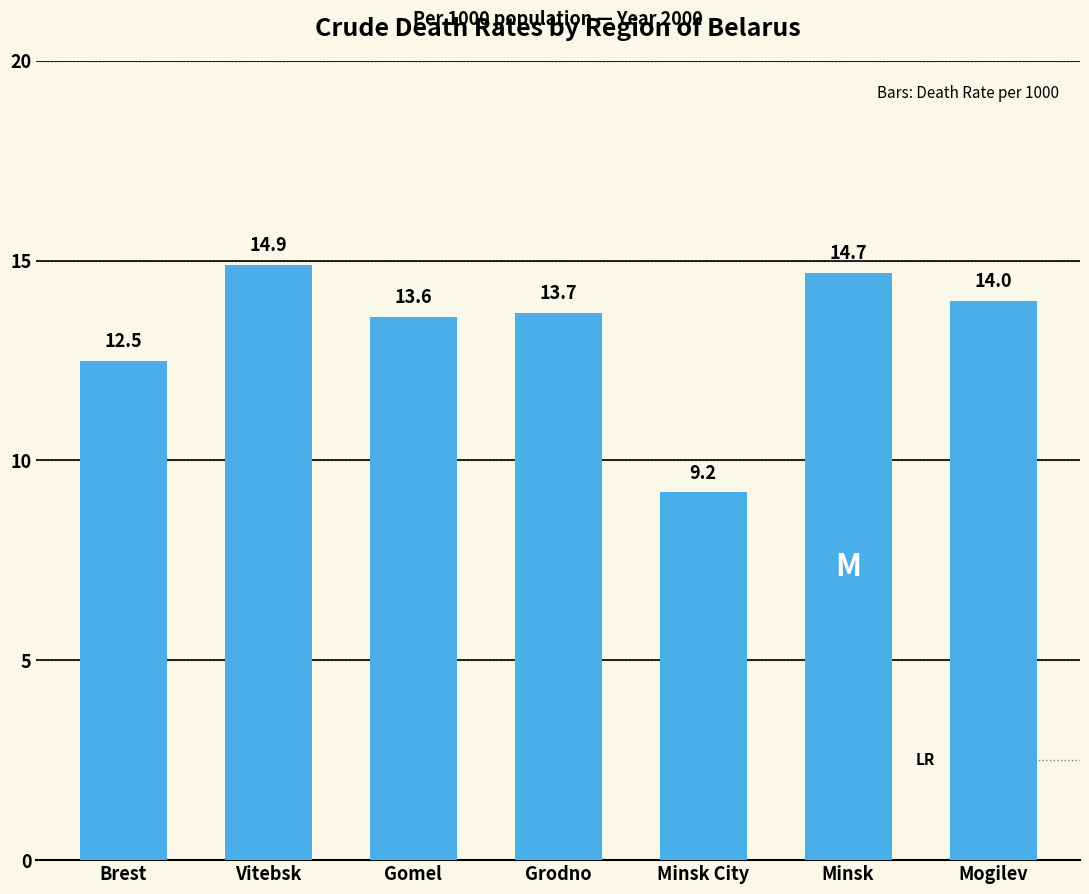

The chart shows a value of 8.2 at Brest. True or false?

False